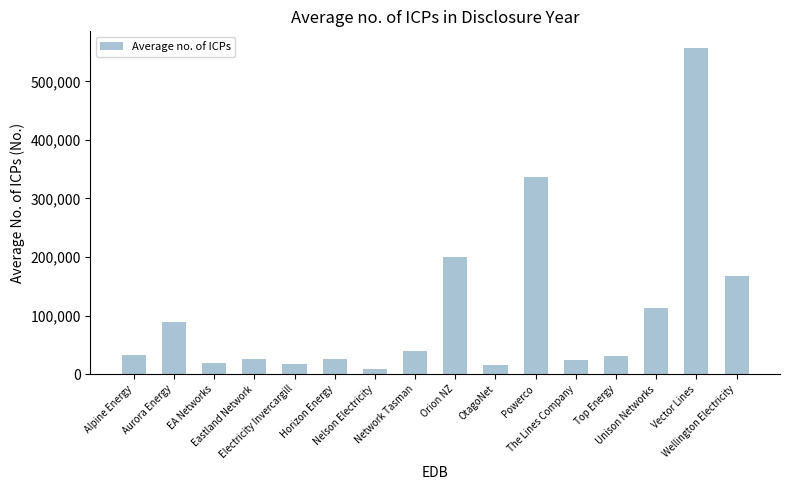

What is the average value?

106440.3